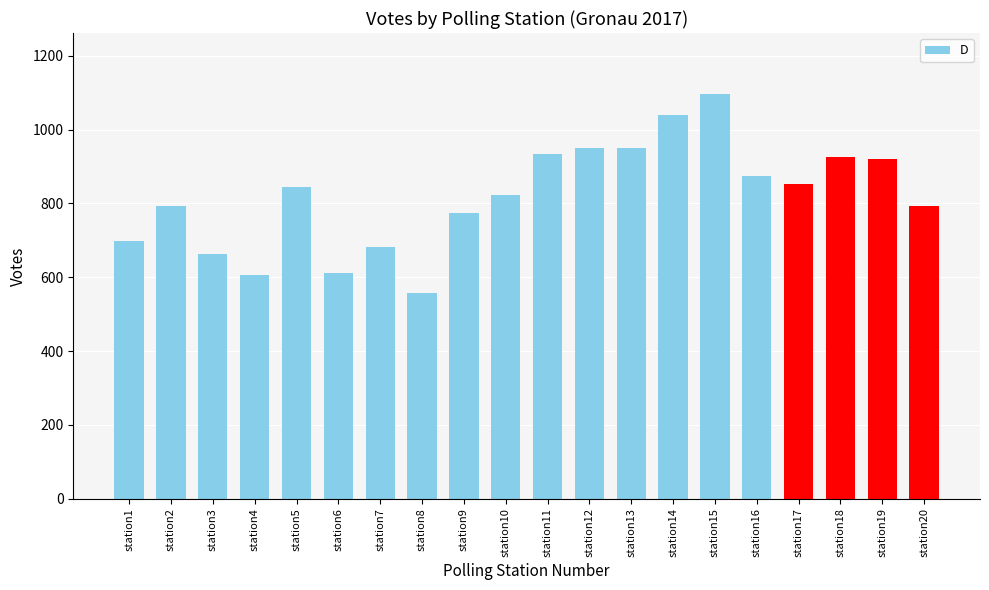

What is the maximum value shown in the chart?

1097